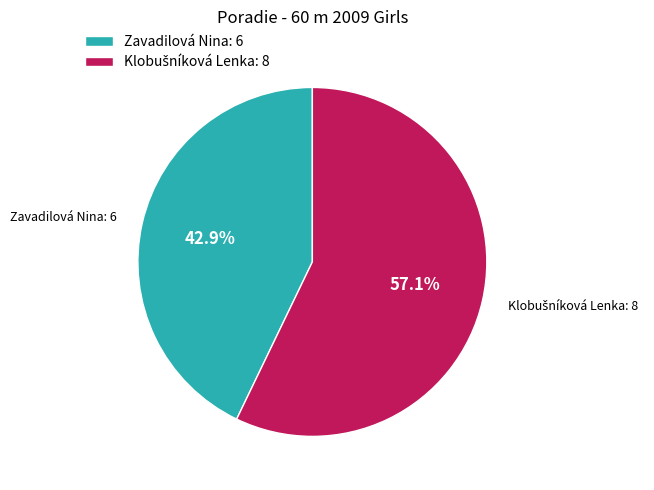

How much of the chart is everything except Zavadilová Nina: 6?

57.1%